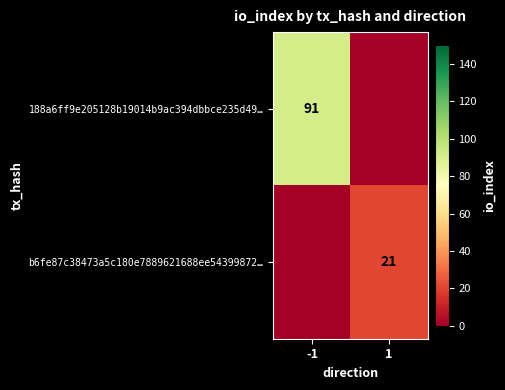

Is the value of b6fe87c38473a5c180e7889621688ee54399872… at 1 greater than the value of 188a6ff9e205128b19014b9ac394dbbce235d49… at -1?

No